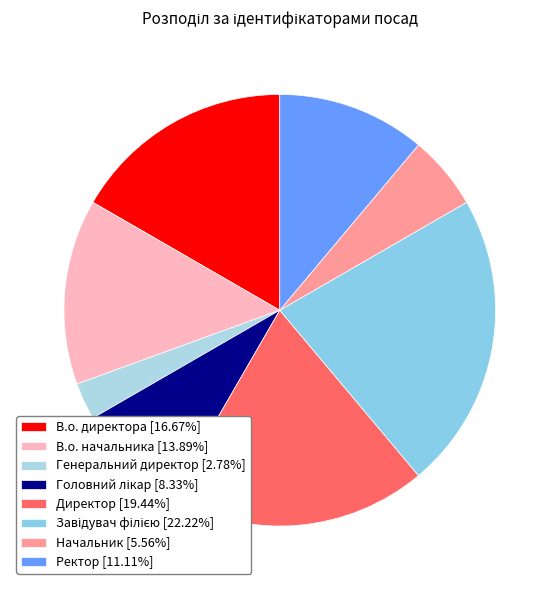

Is there a majority slice in this chart?

No